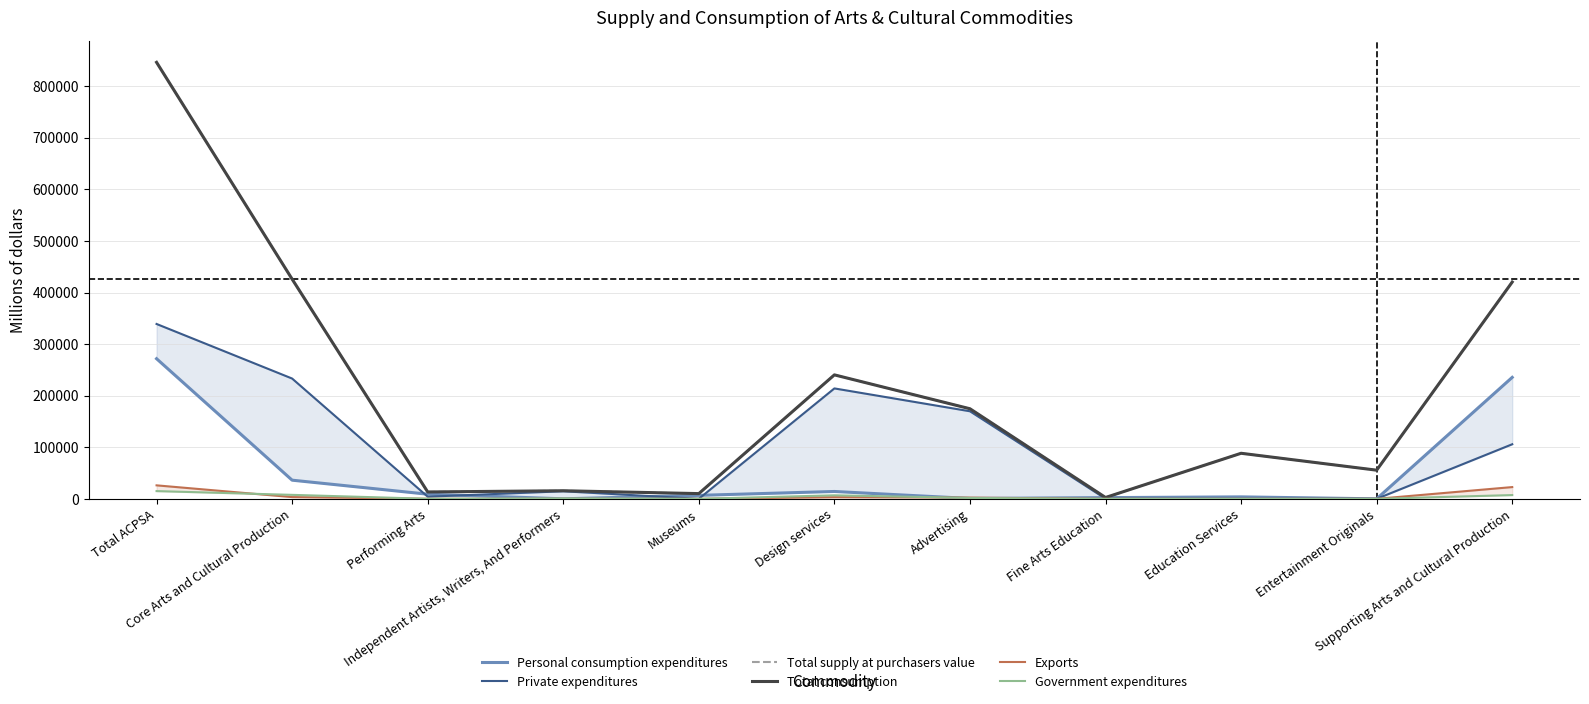

What is the difference between the second highest and minimum values in the Government expenditures series?

7705